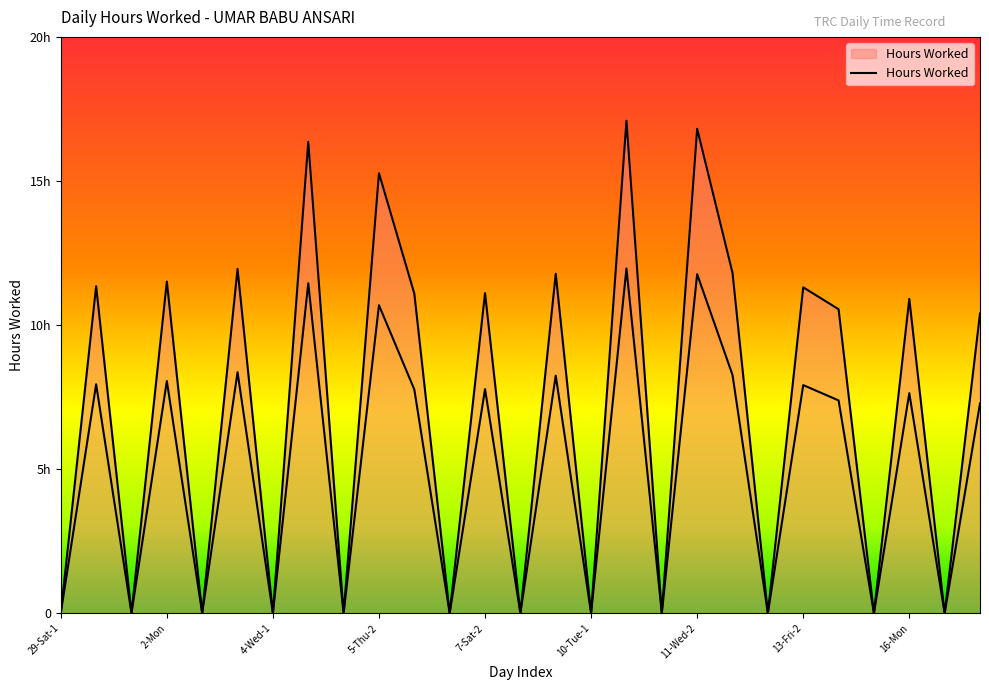

Read the value at 14-Sat.

10.6